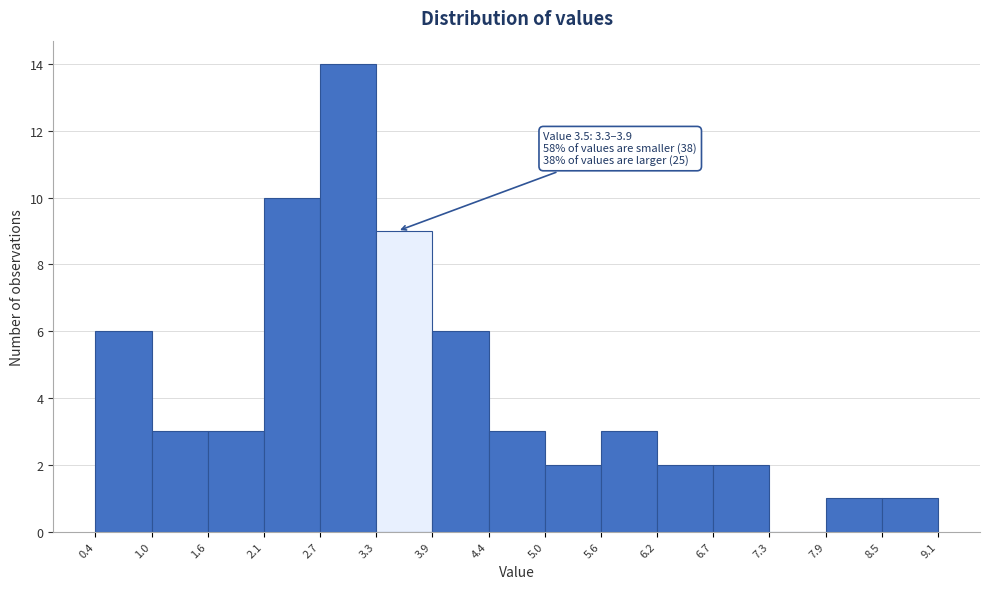

Which range on the x-axis has the tallest bar?

2.7 to 3.3